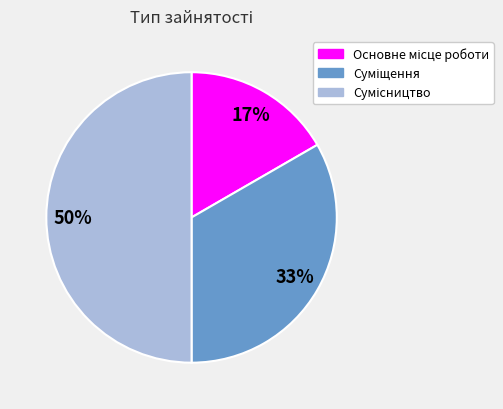

To the nearest percent, what is the difference between the largest and smallest slice percentages?

33%